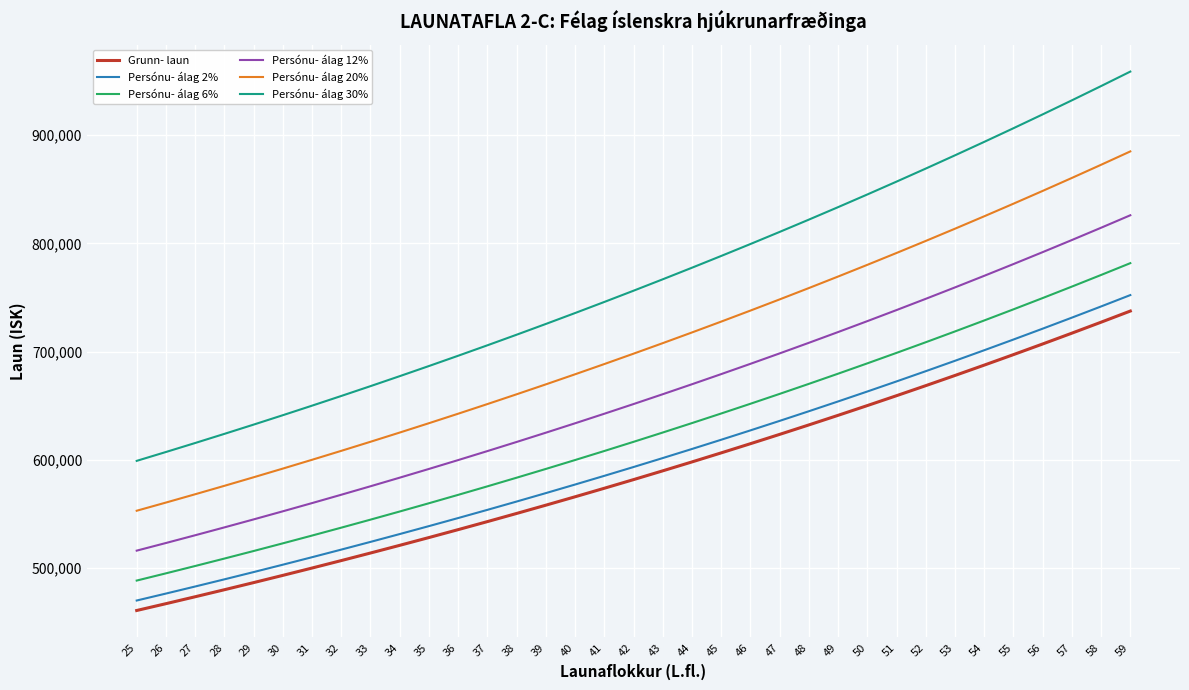

List the labels in order of Persónu- álag 6% value, largest first.

59, 58, 57, 56, 55, 54, 53, 52, 51, 50, 49, 48, 47, 46, 45, 44, 43, 42, 41, 40, 39, 38, 37, 36, 35, 34, 33, 32, 31, 30, 29, 28, 27, 26, 25